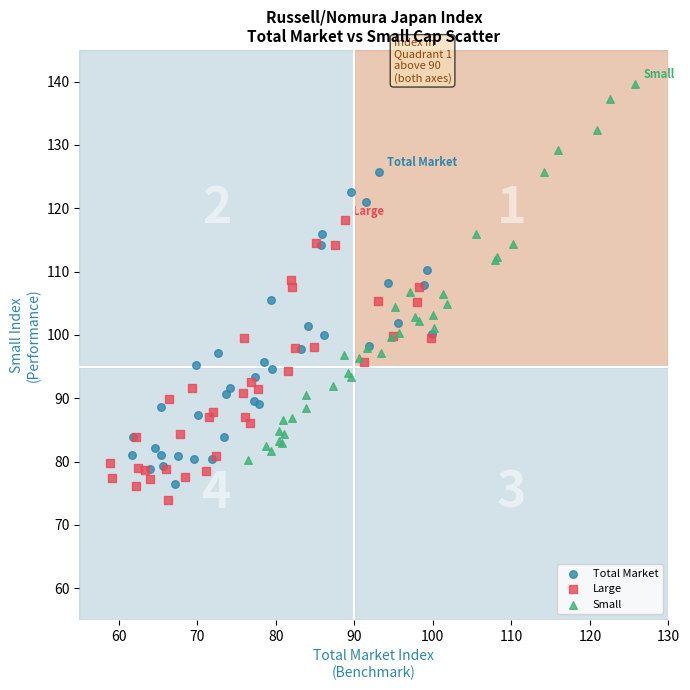

What are all the series names shown in the legend?

Total Market, Large, Small